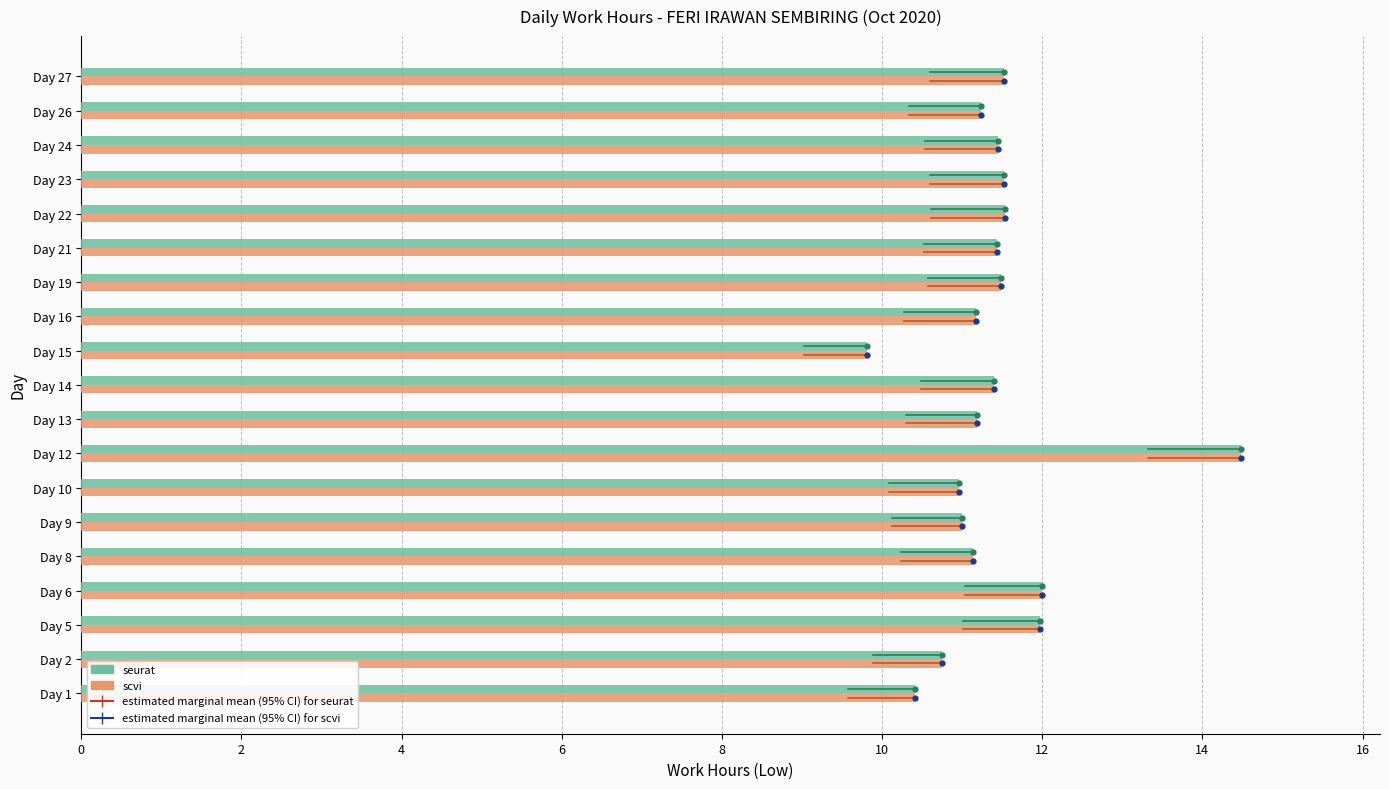

The value of seurat at Day 5 is 3.2. True or false?

False